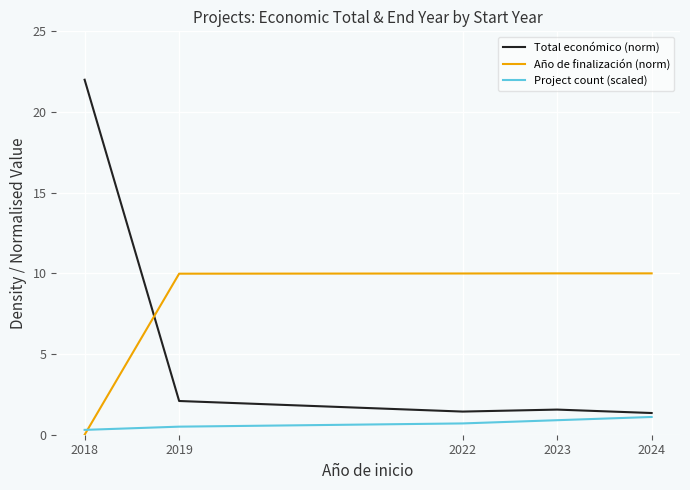

At which label does Año de finalización (norm) first exceed 9?

2019